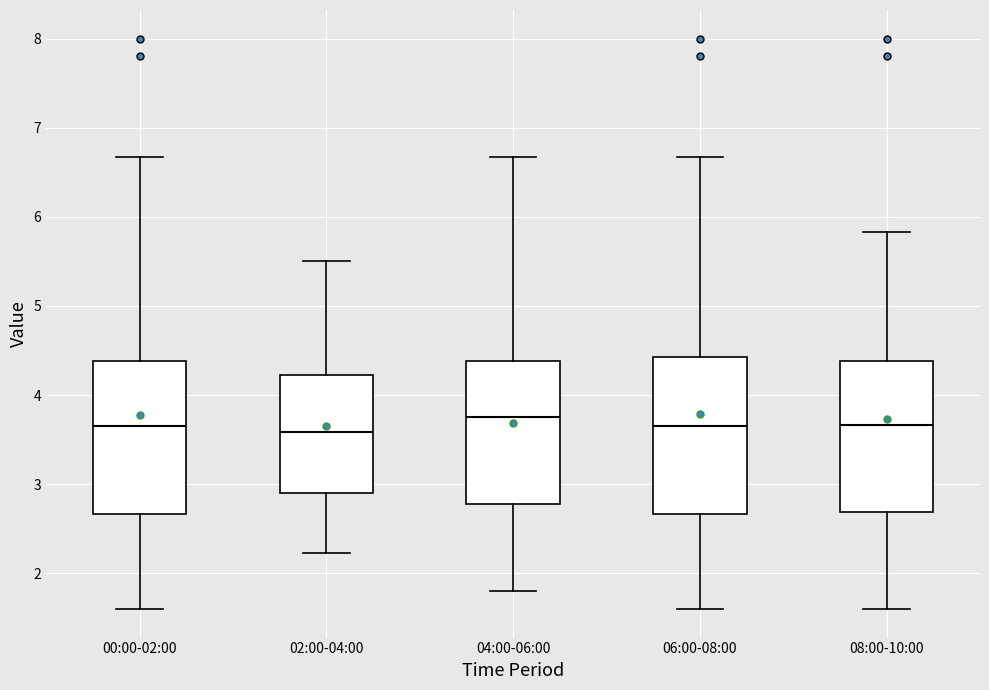

Where does the lower whisker of the box for 00:00-02:00 end on the y-axis? The values are not printed on the chart, so give them approximately, as read against the axis.

1.6